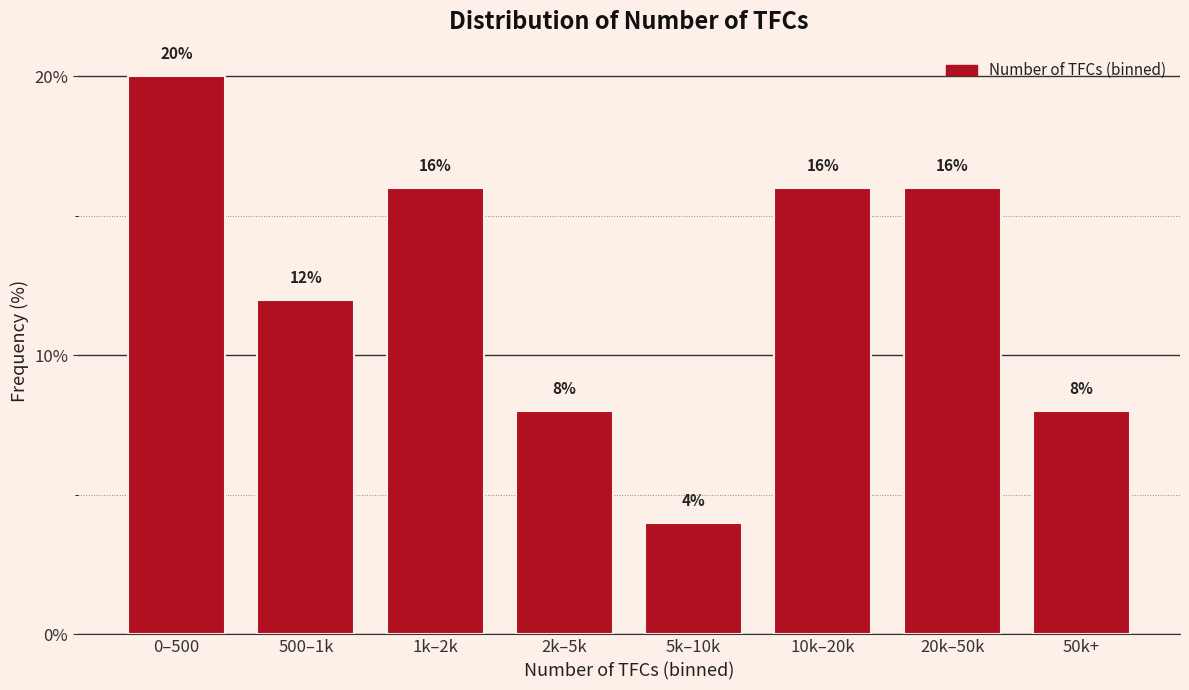

Reading left to right, extract all data points from this chart.

0–500=20	500–1k=12	1k–2k=16	2k–5k=8	5k–10k=4	10k–20k=16	20k–50k=16	50k+=8